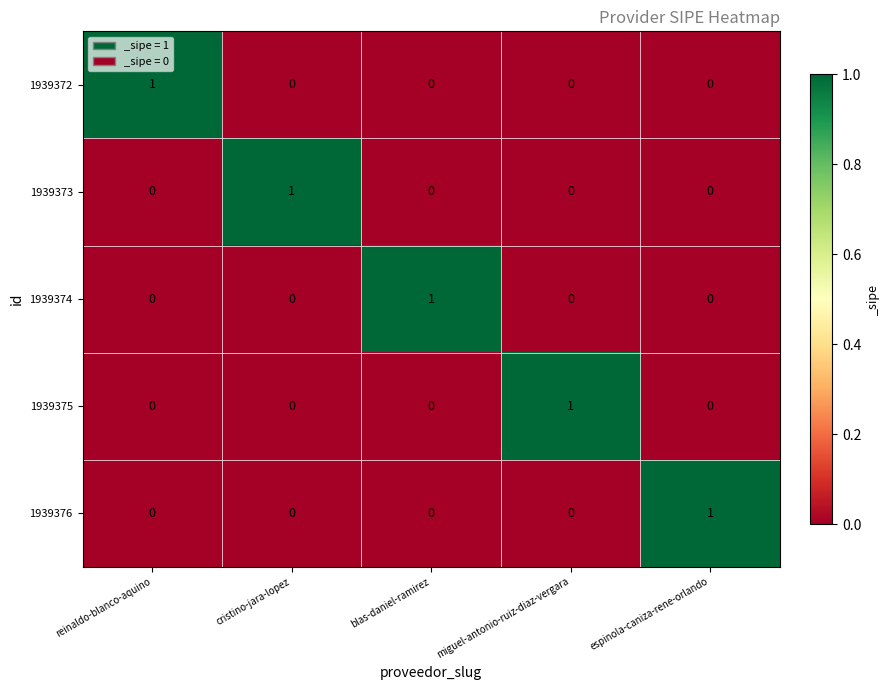

At which label does 1939375 reach its peak?

miguel-antonio-ruiz-diaz-vergara